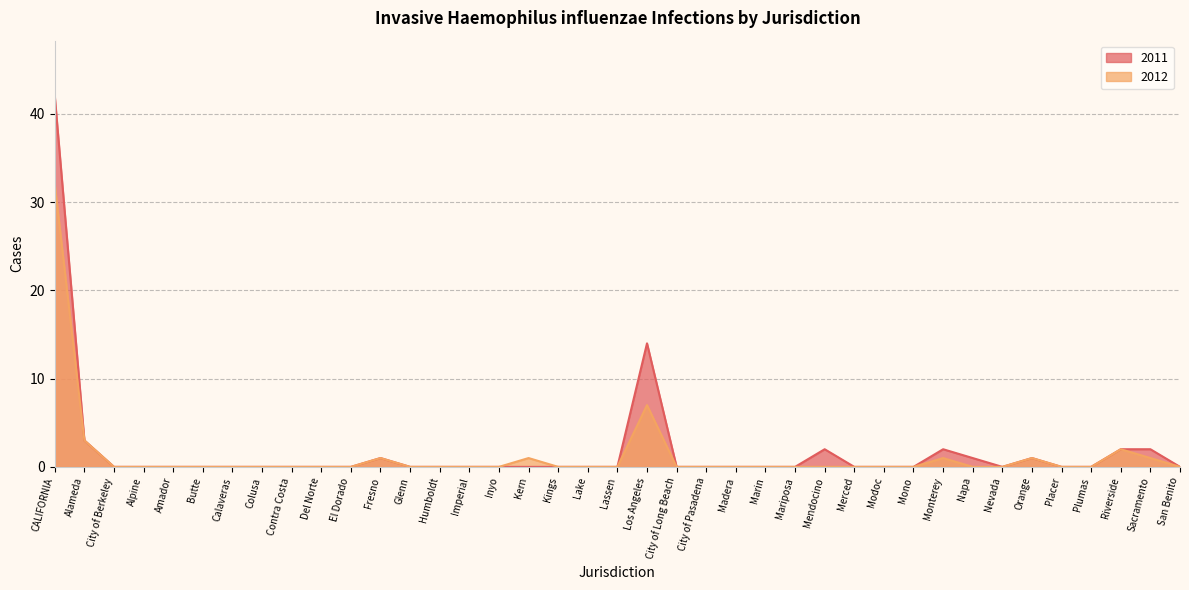

True or false: 2012 and 2011 cross at least once.

False